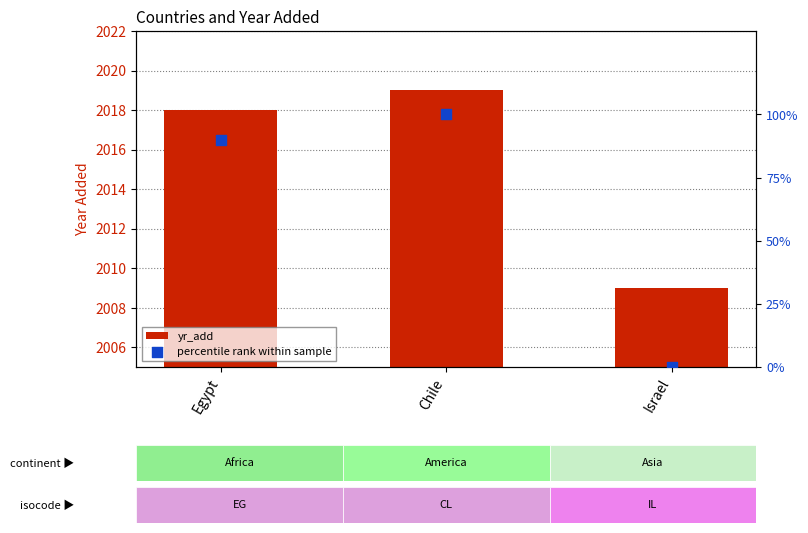

What are all the series names shown in the legend?

yr_add, percentile rank within sample